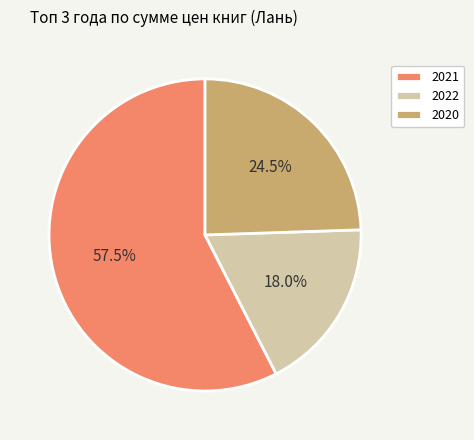

What portion of the pie excludes 2021?

42.5%